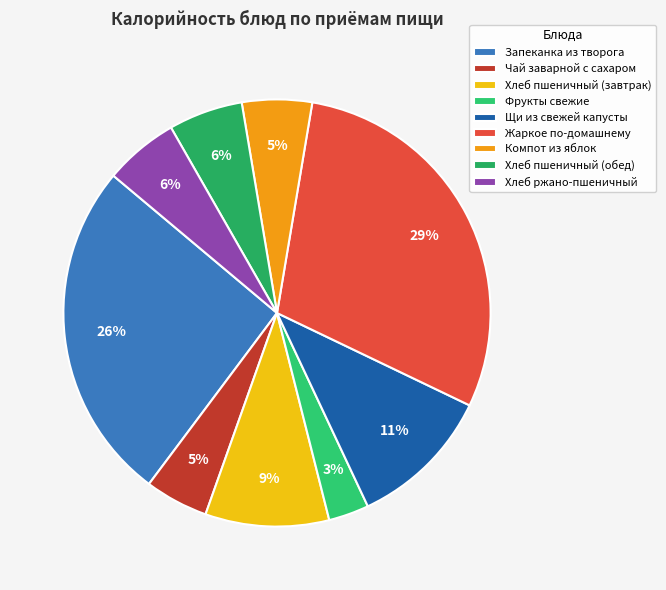

Is it true that Хлеб пшеничный (обед) is 6% of the pie?

True